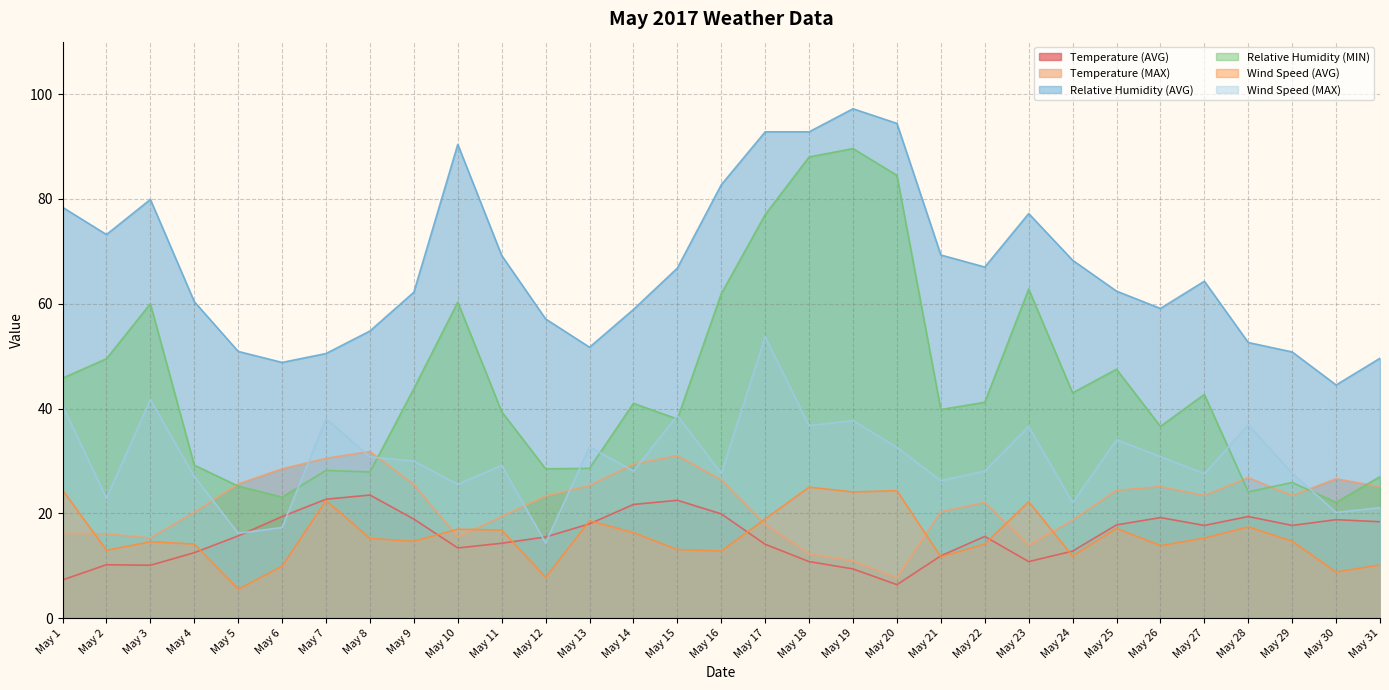

How many lines are shown in the chart?

6